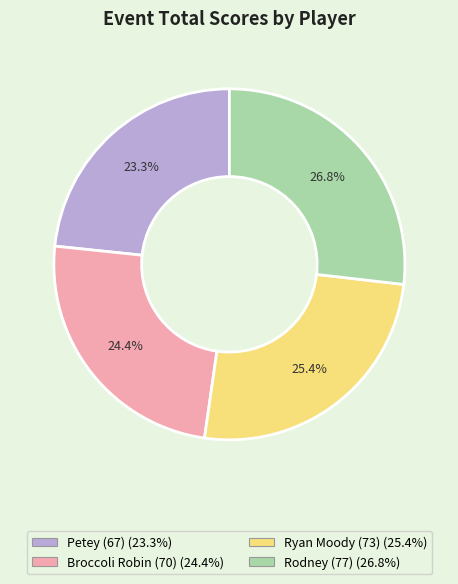

Does Petey (67) represent more than half of the total?

No